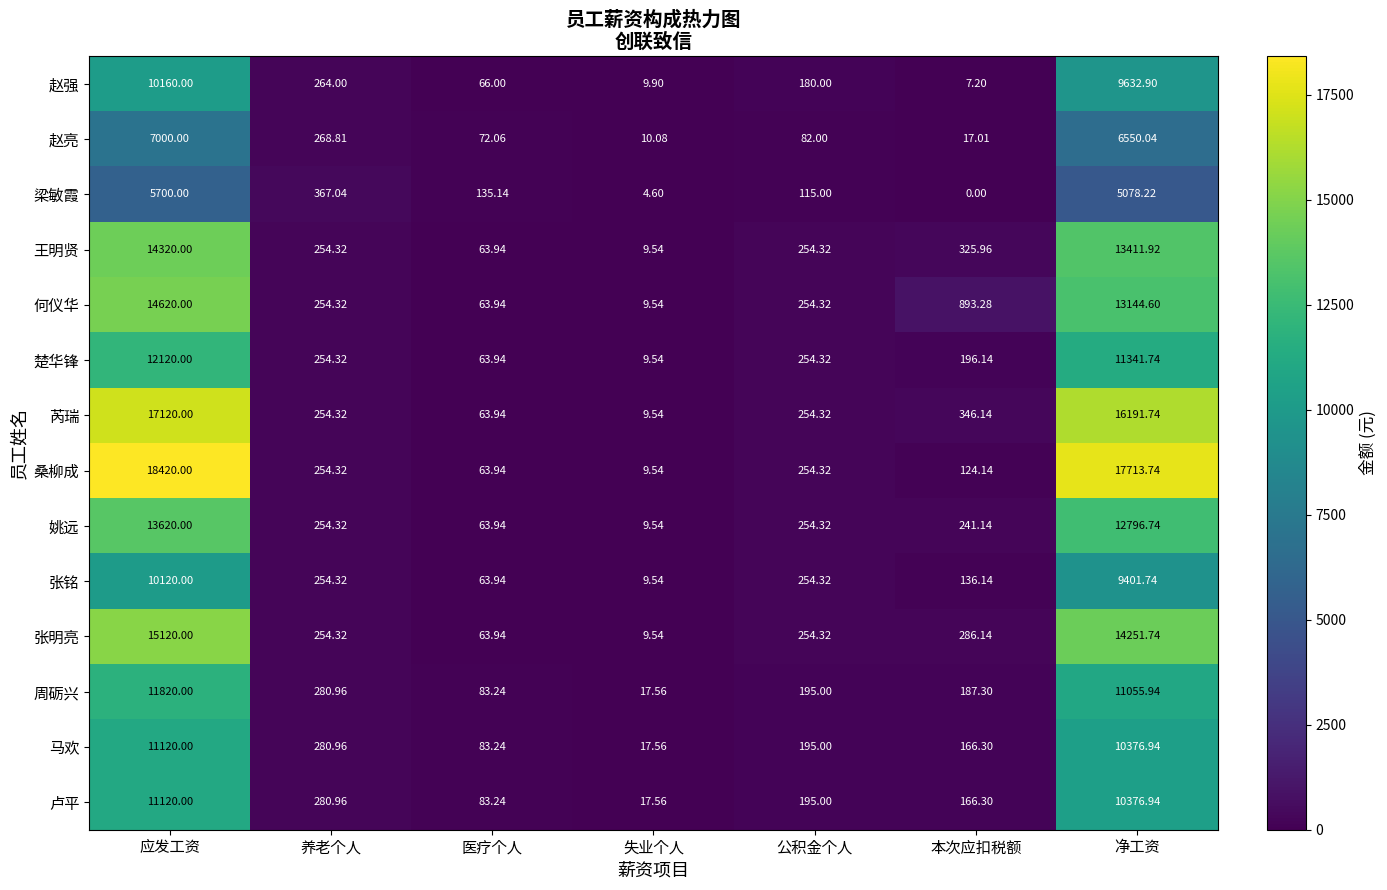

Which label corresponds to the largest value in the chart?

应发工资